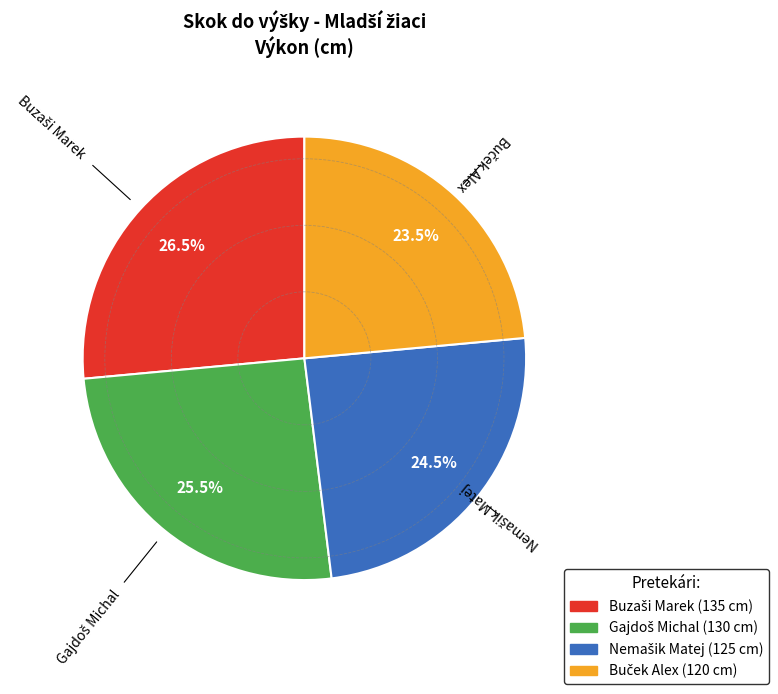

Is there any slice that represents more than half of the pie?

No